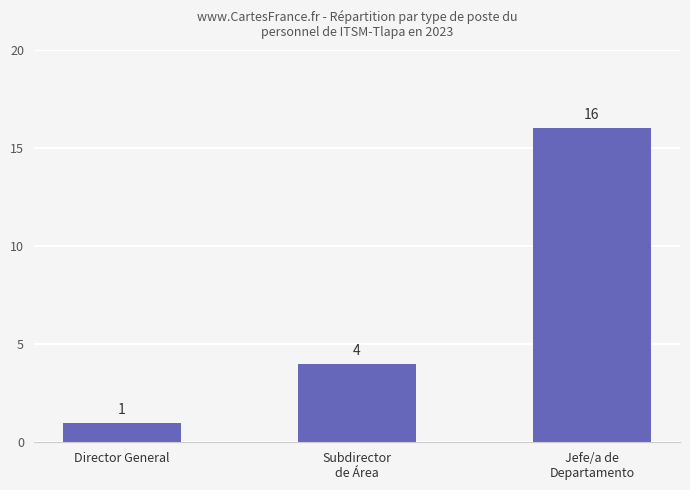

Which has a higher value, Director General or Subdirector
de Área?

Subdirector
de Área